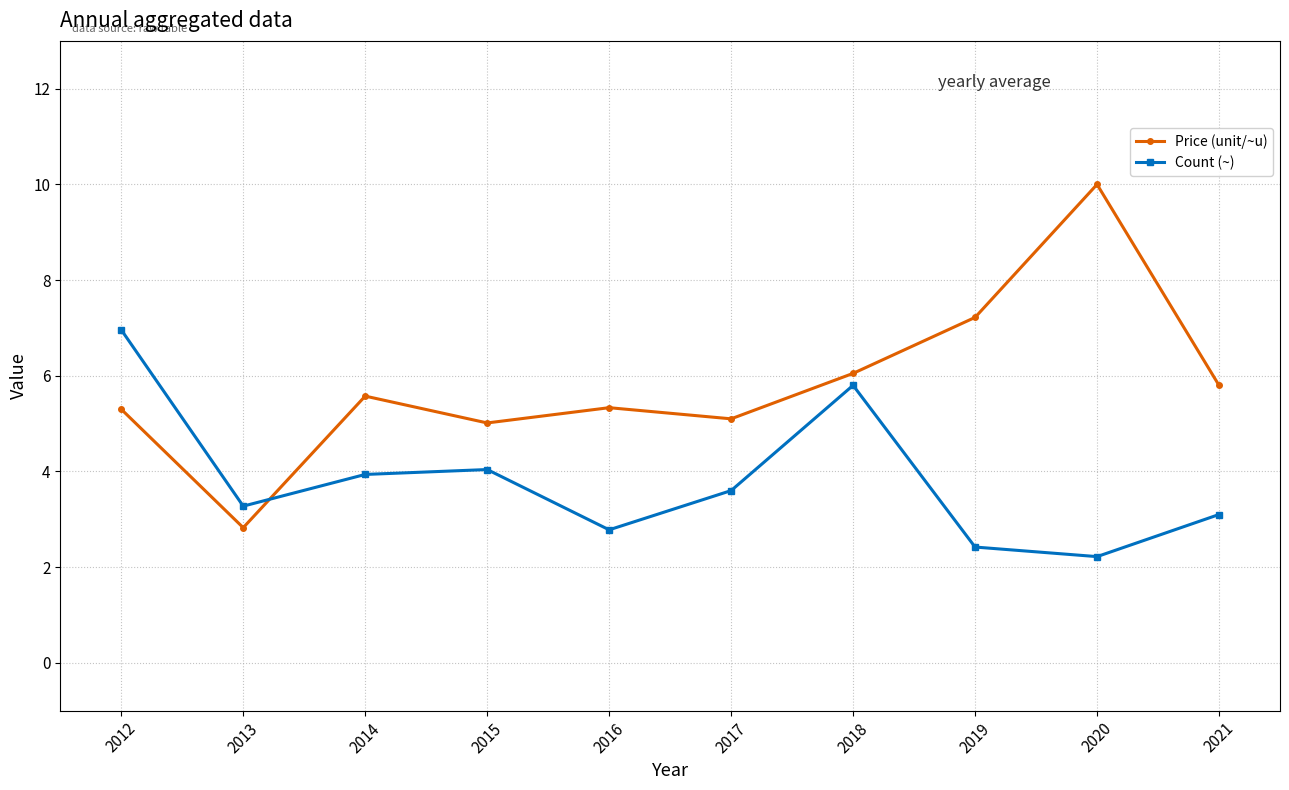

Is the value of Price (unit/~u) at 2020 greater than the value of Count (~) at 2013?

Yes